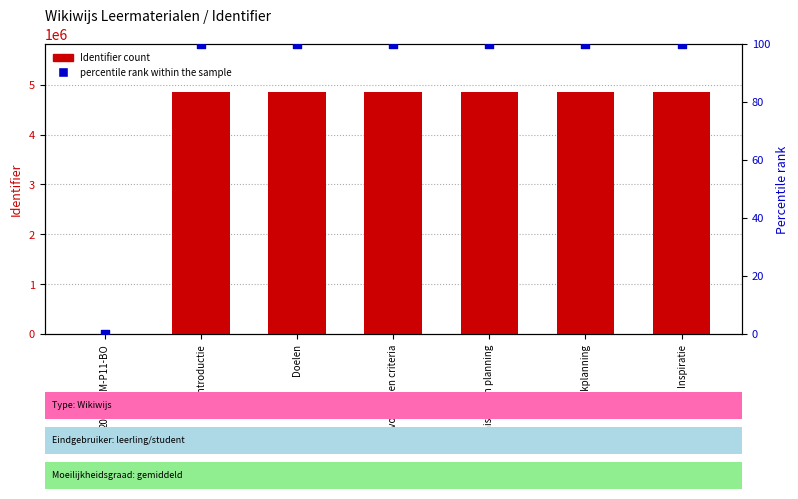

Which series has the largest Y range (max minus min)?

Identifier